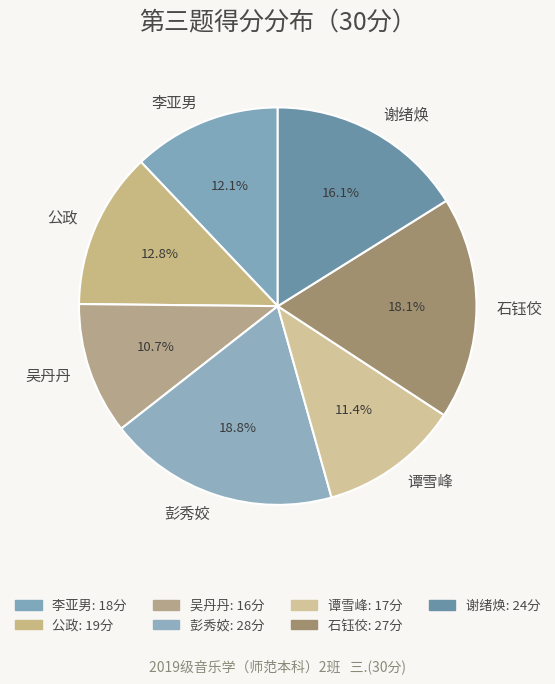

Which slice is the smallest?

吴丹丹